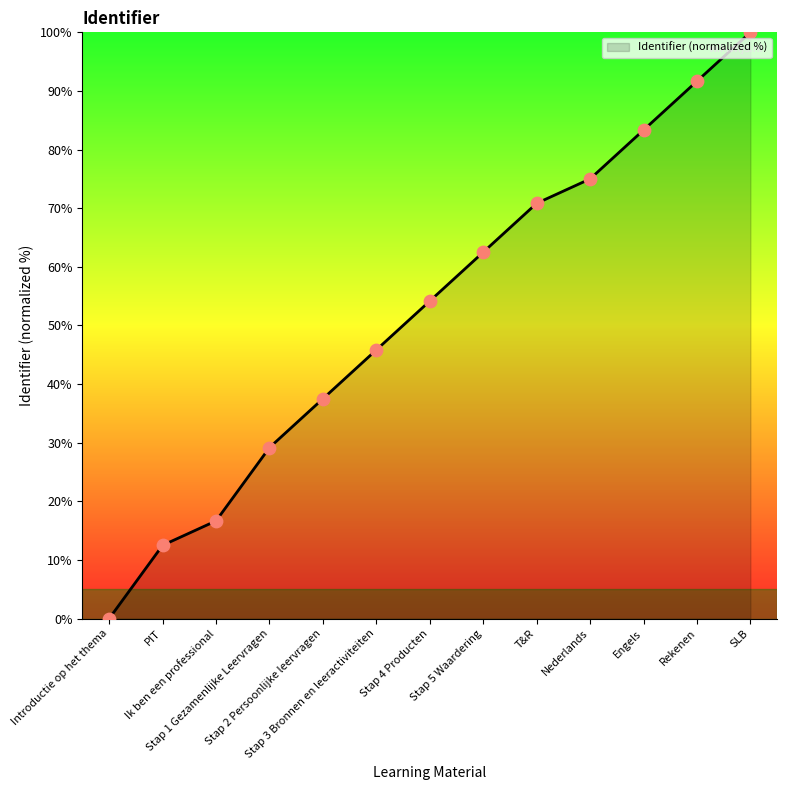

What is the difference between the maximum and minimum values?

100.0